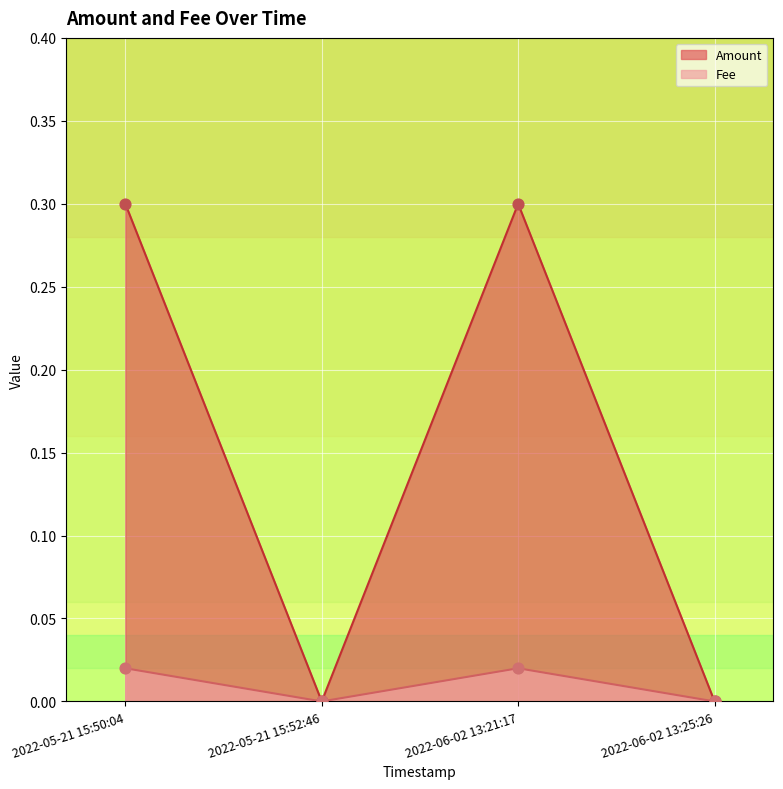

Which series contains the lowest Y value?

Amount